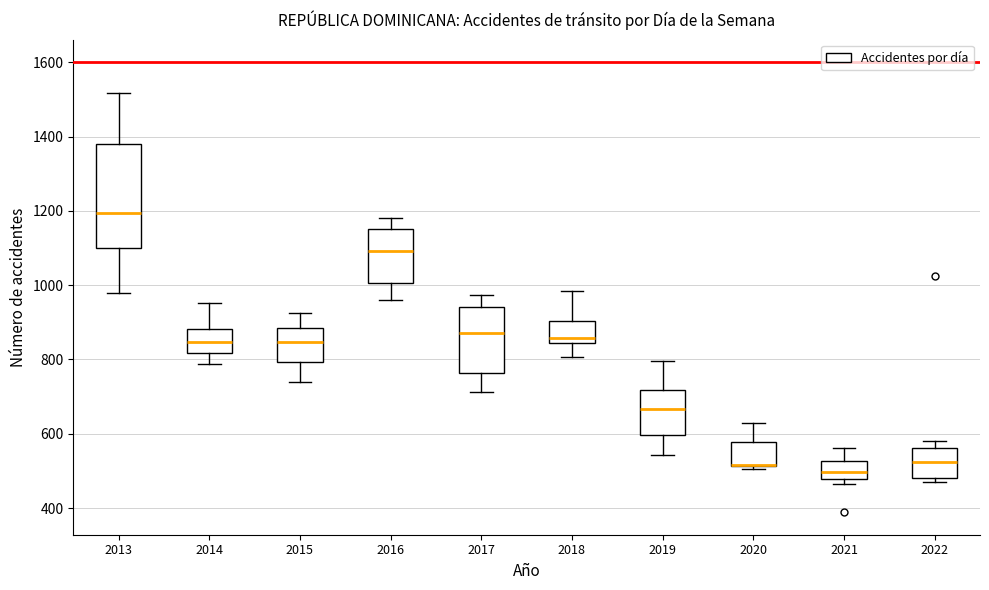

Reading left to right, transcribe this box plot: for each box, give where its median line is, the range the box spans, and where its two whiskers end, as read against the y-axis. The values are not printed on the chart, so give them approximately, as read against the axis.

2013: median 1200, box 1100 to 1380, whiskers 980 to 1520
2014: median 840, box 820 to 880, whiskers 780 to 960
2015: median 840, box 800 to 880, whiskers 740 to 920
2016: median 1100, box 1000 to 1160, whiskers 960 to 1180
2017: median 880, box 760 to 940, whiskers 720 to 980
2018: median 860, box 840 to 900, whiskers 800 to 980
2019: median 660, box 600 to 720, whiskers 540 to 800
2020: median 520 (drawn on the box's lower edge), box 520 to 580, whiskers 500 to 620
2021: median 500, box 480 to 520, whiskers 460 to 560
2022: median 520, box 480 to 560, whiskers 480 (just below the box's lower edge) to 580